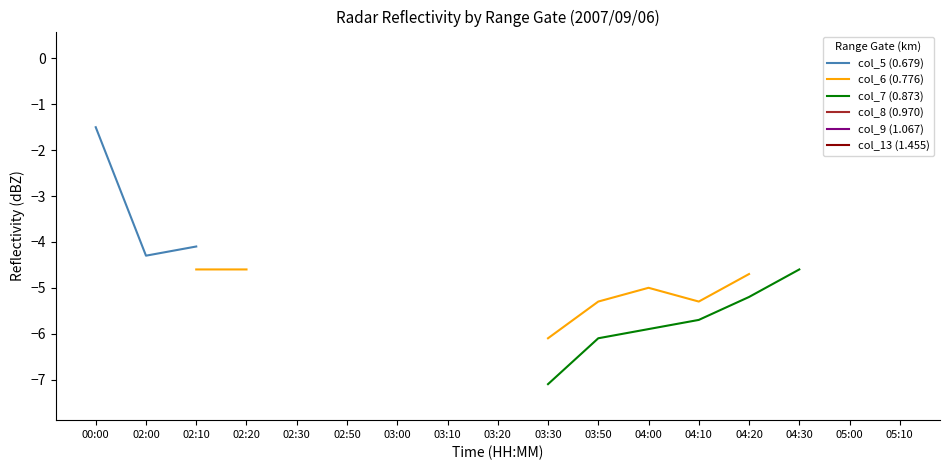

True or false: col_13 (1.455) and col_7 (0.873) intersect in this chart.

False